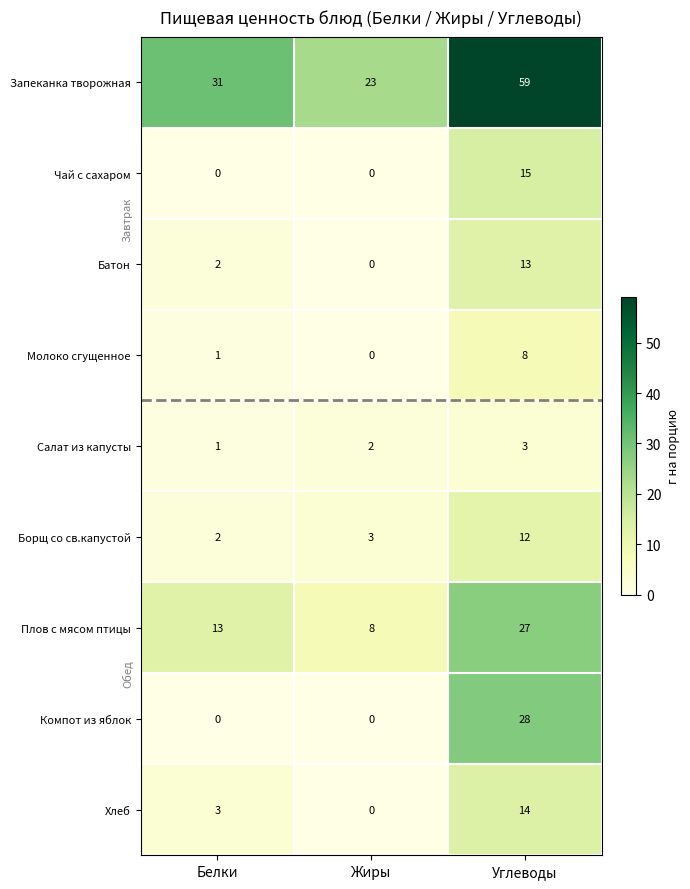

Count the Борщ со св.капустой values in the range 2 to 12.

3